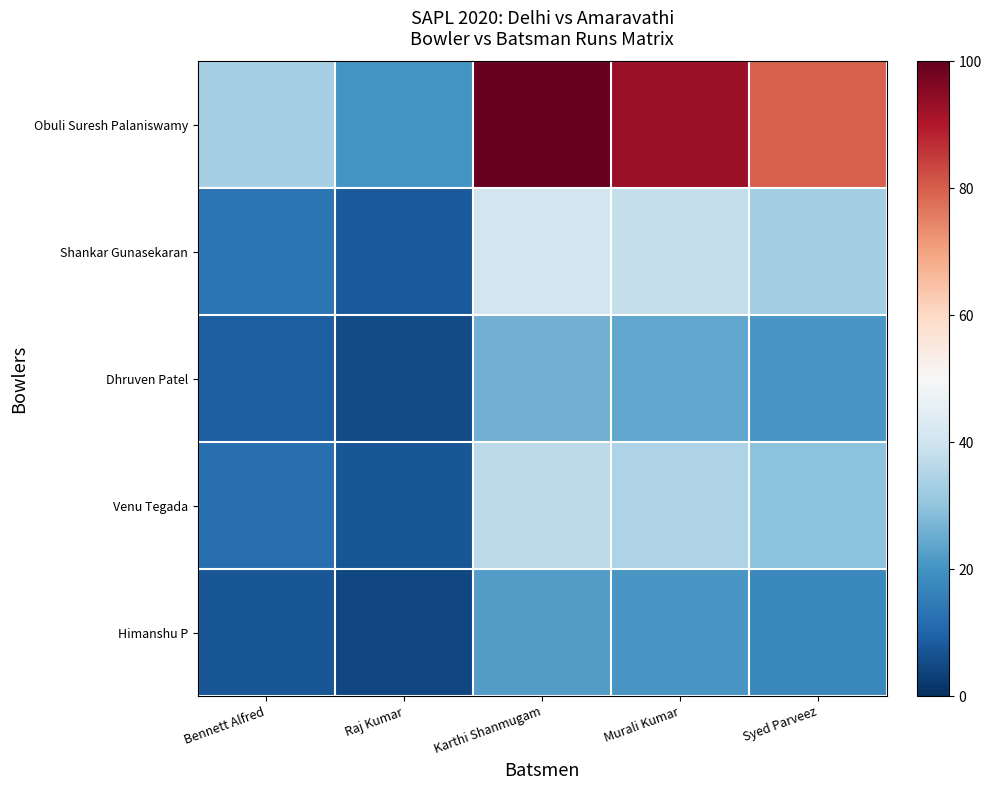

Which series has the widest spread of values?

Obuli Suresh Palaniswamy